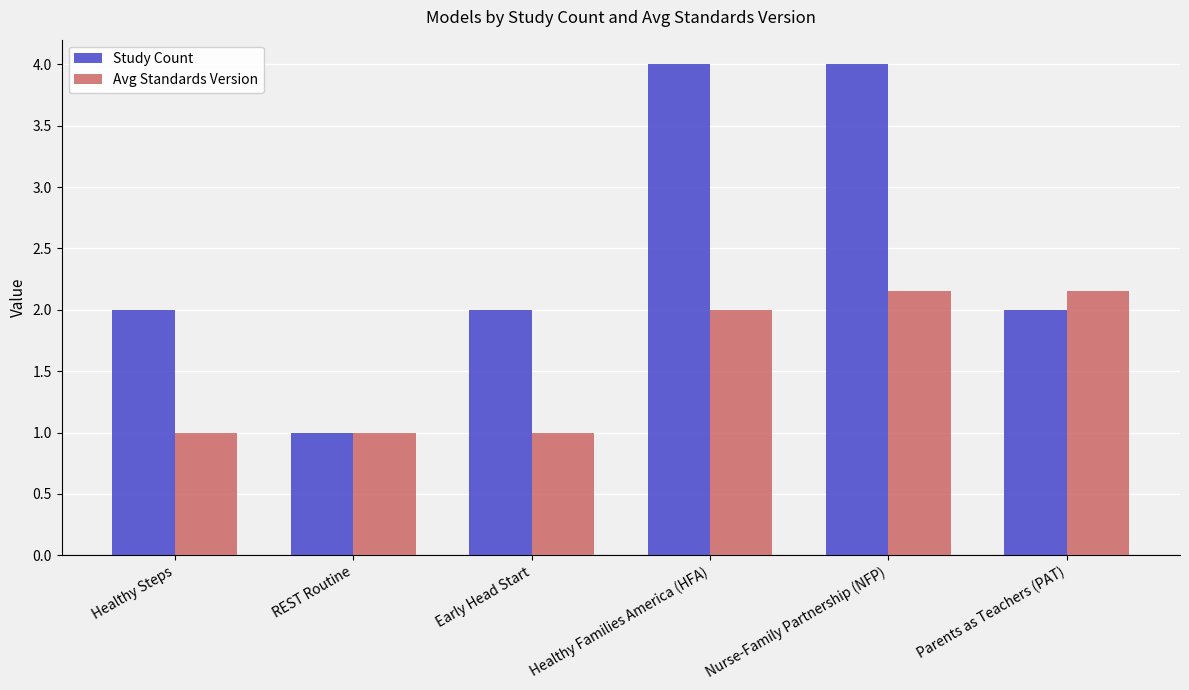

Rank the series by their maximum value, from lowest to highest.

Avg Standards Version, Study Count